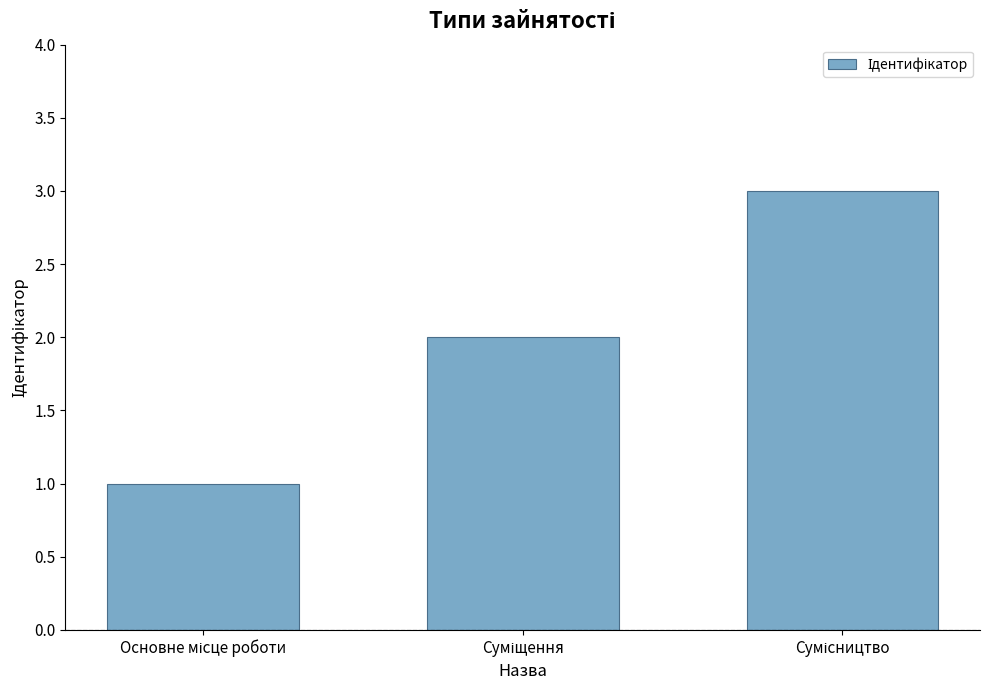

What is the sum of all values?

6